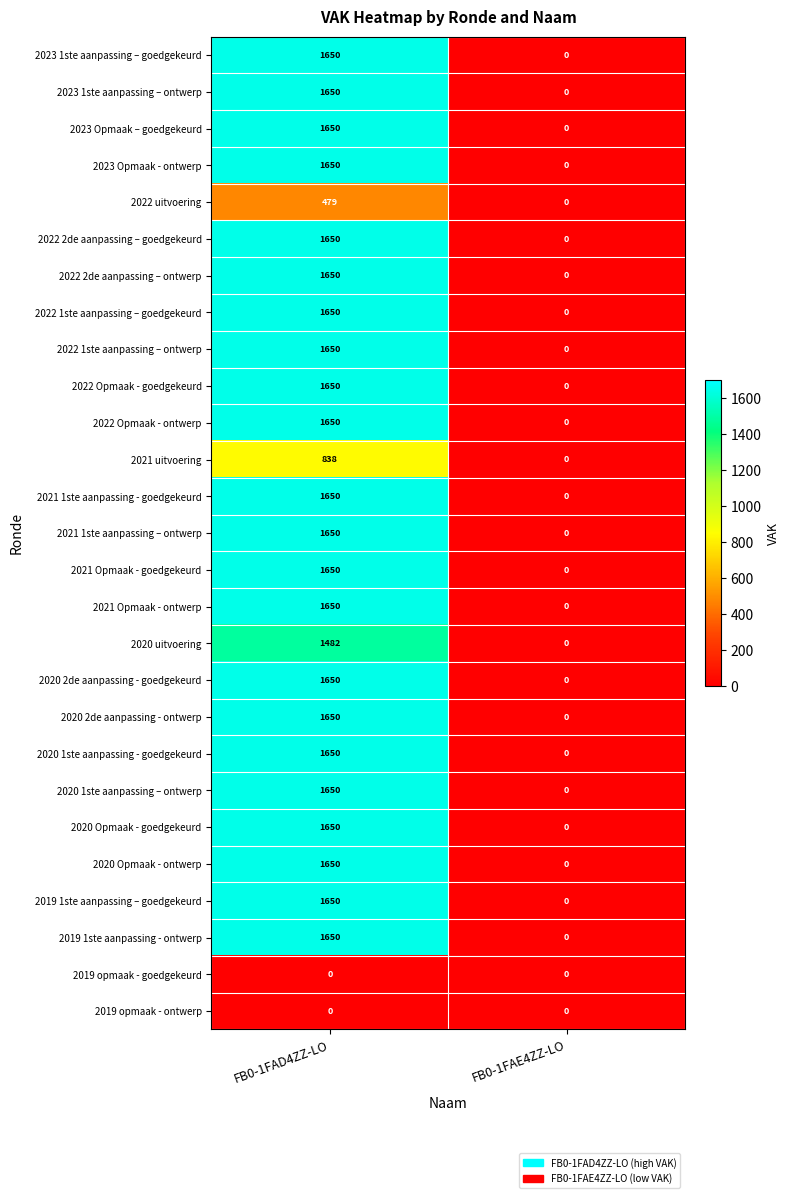

At which category is the sum across all series the highest?

FB0-1FAD4ZZ-LO